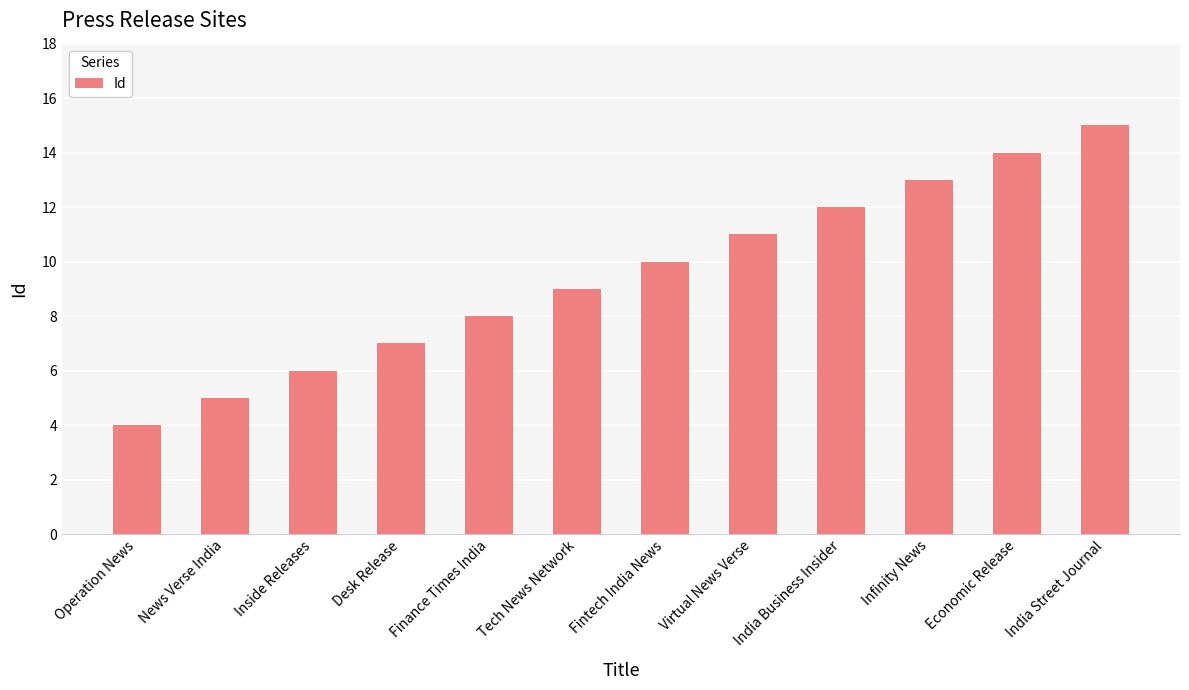

What is the change in value from India Business Insider to Infinity News?

+1